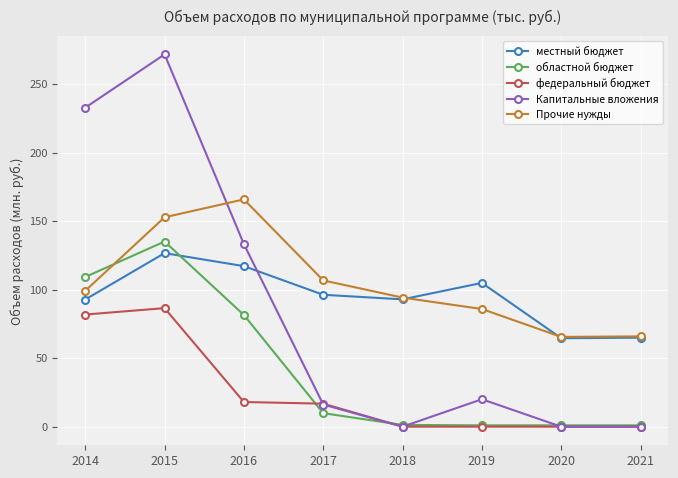

Is this an area chart (filled region under the line)?

No